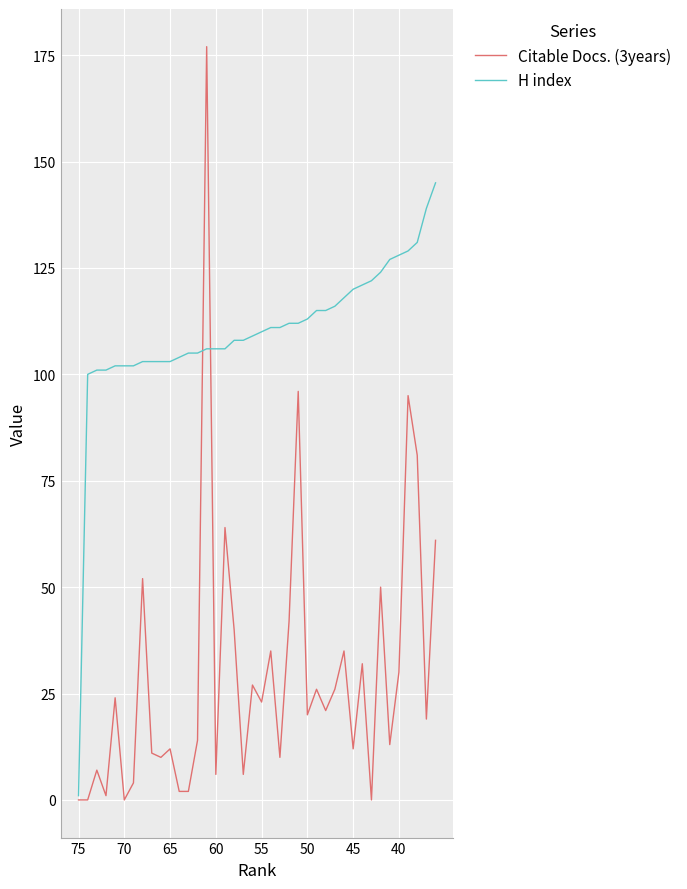

Count the number of categories in the chart.

40